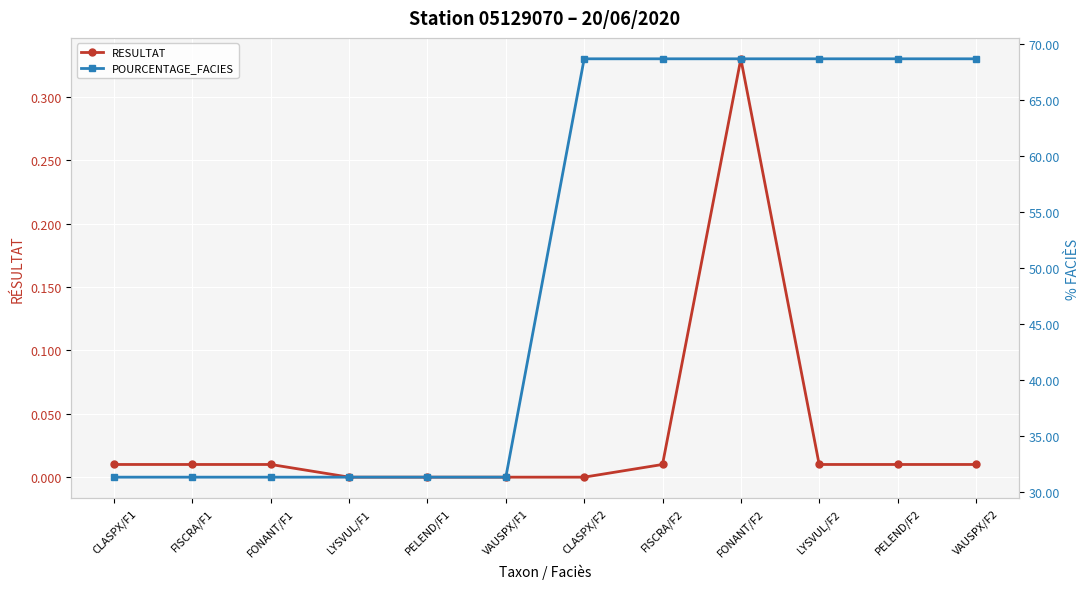

What is the label of the 2nd point from the left?

FISCRA/F1